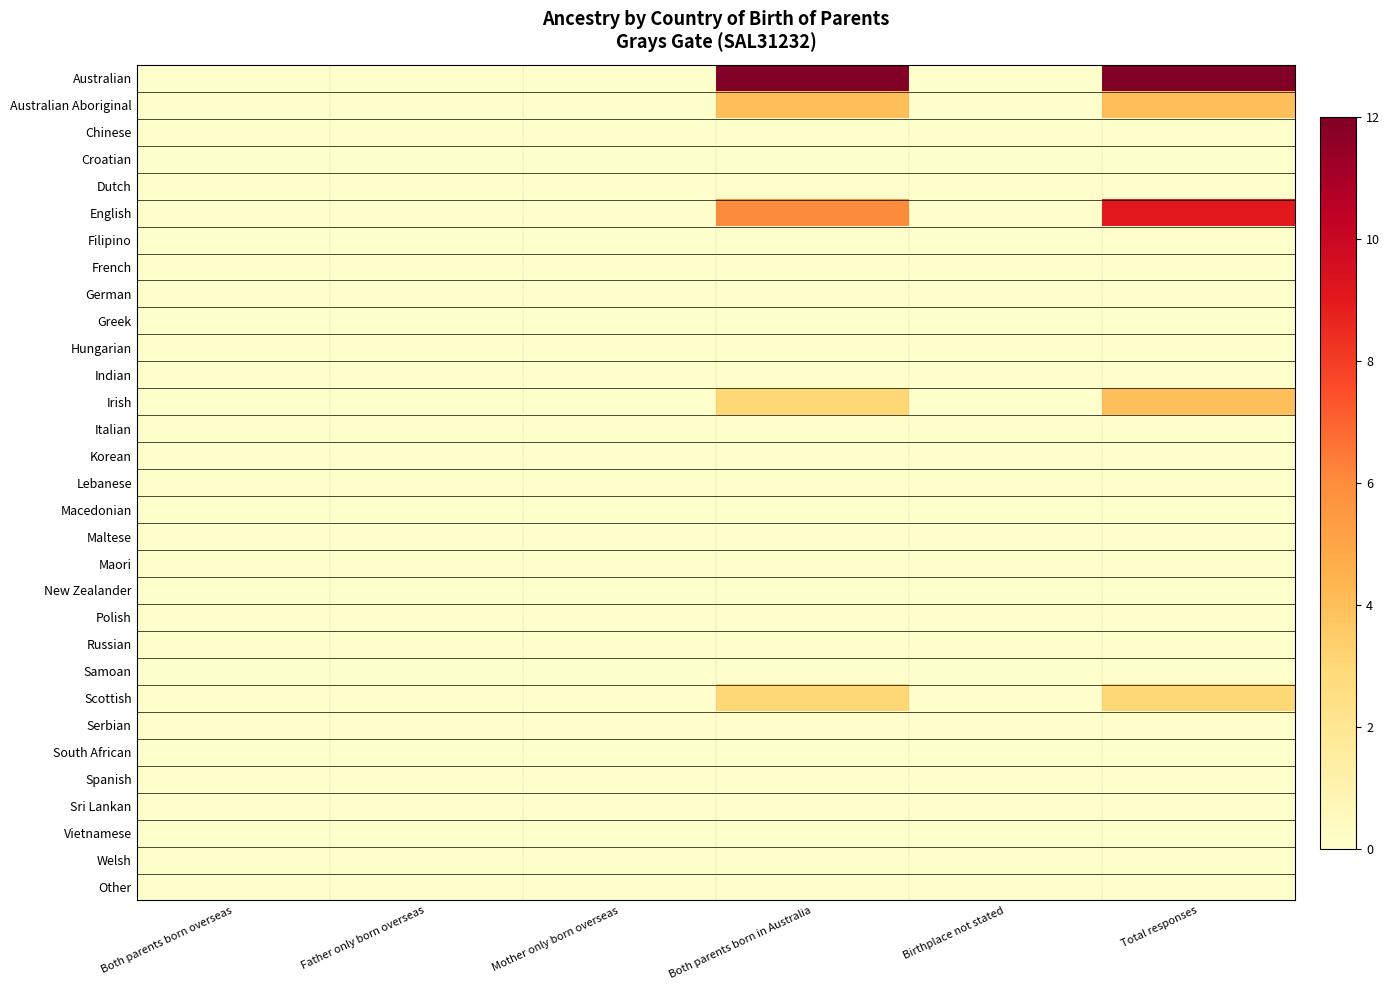

Rank the series by their maximum value, from highest to lowest.

Australian, English, Australian Aboriginal, Irish, Scottish, Chinese, Croatian, Dutch, Filipino, French, German, Greek, Hungarian, Indian, Italian, Korean, Lebanese, Macedonian, Maltese, Maori, New Zealander, Polish, Russian, Samoan, Serbian, South African, Spanish, Sri Lankan, Vietnamese, Welsh, Other